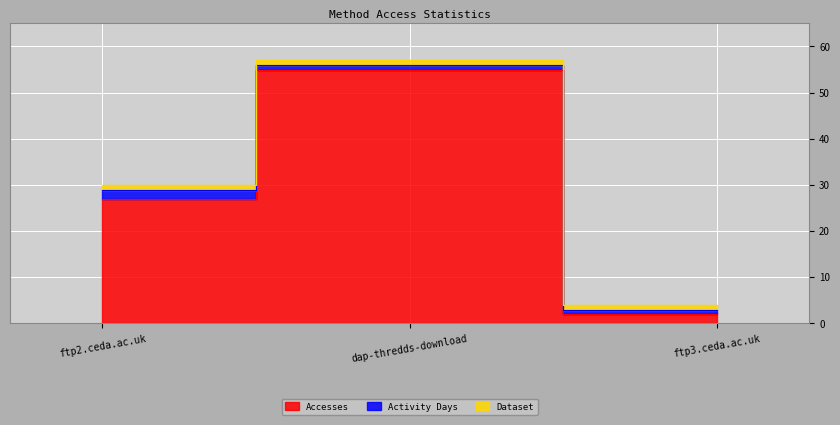

What is the minimum value shown in the chart?

1